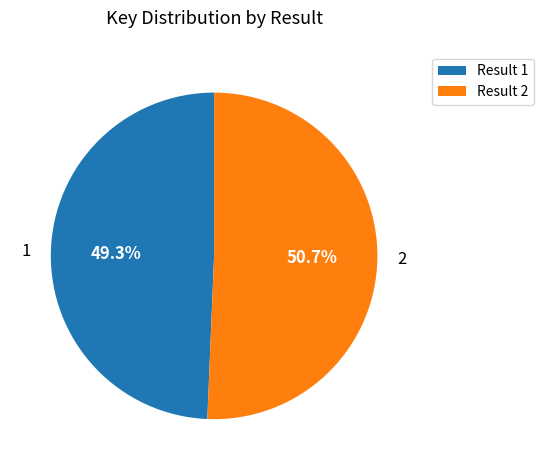

To the nearest percent, what is the average slice percentage?

50%